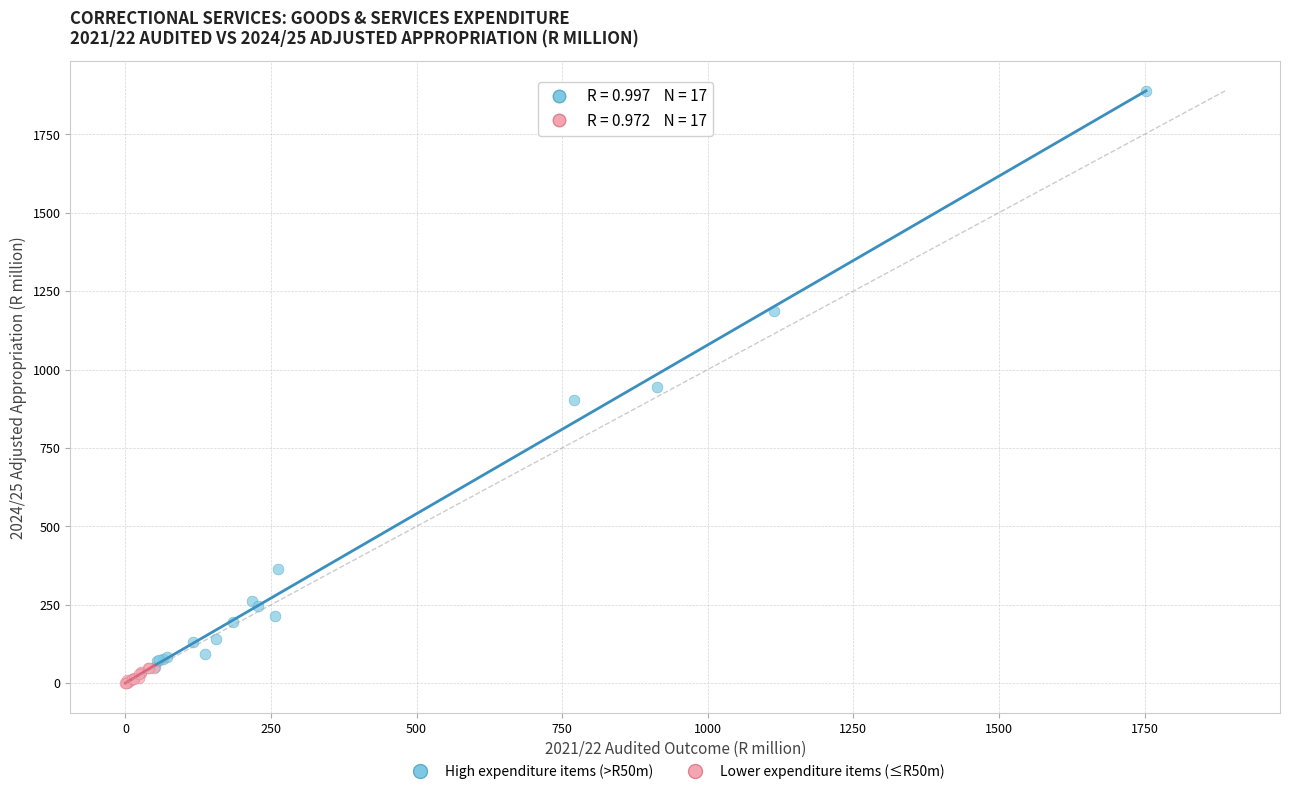

Which series has the widest spread of Y values?

High expenditure items (>R50m)